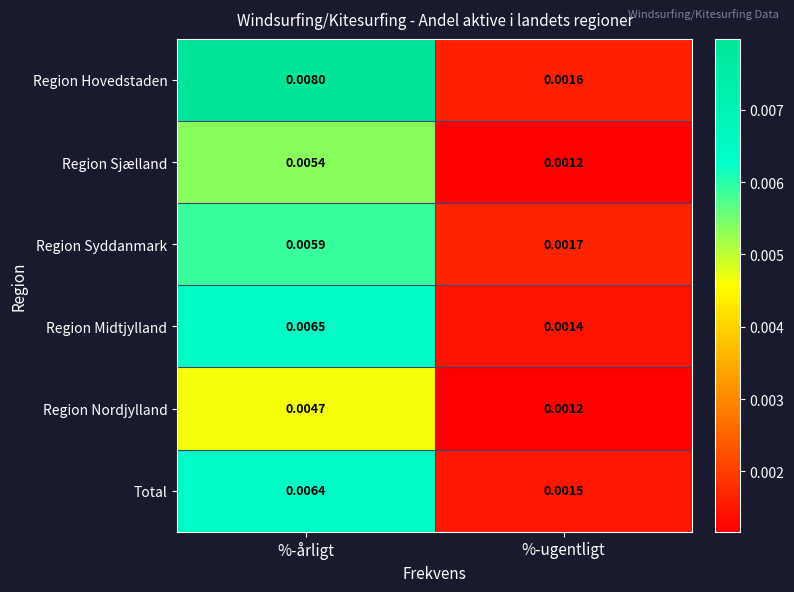

Count the number of data series in this chart.

6